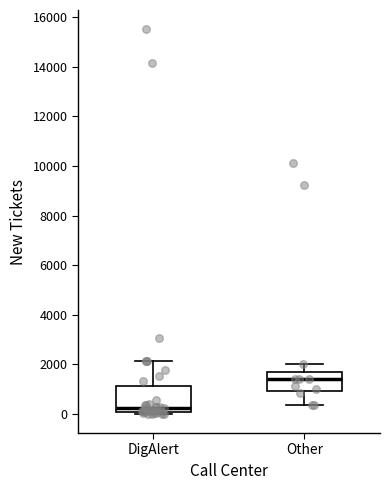

Which box has the lowest median line?

DigAlert